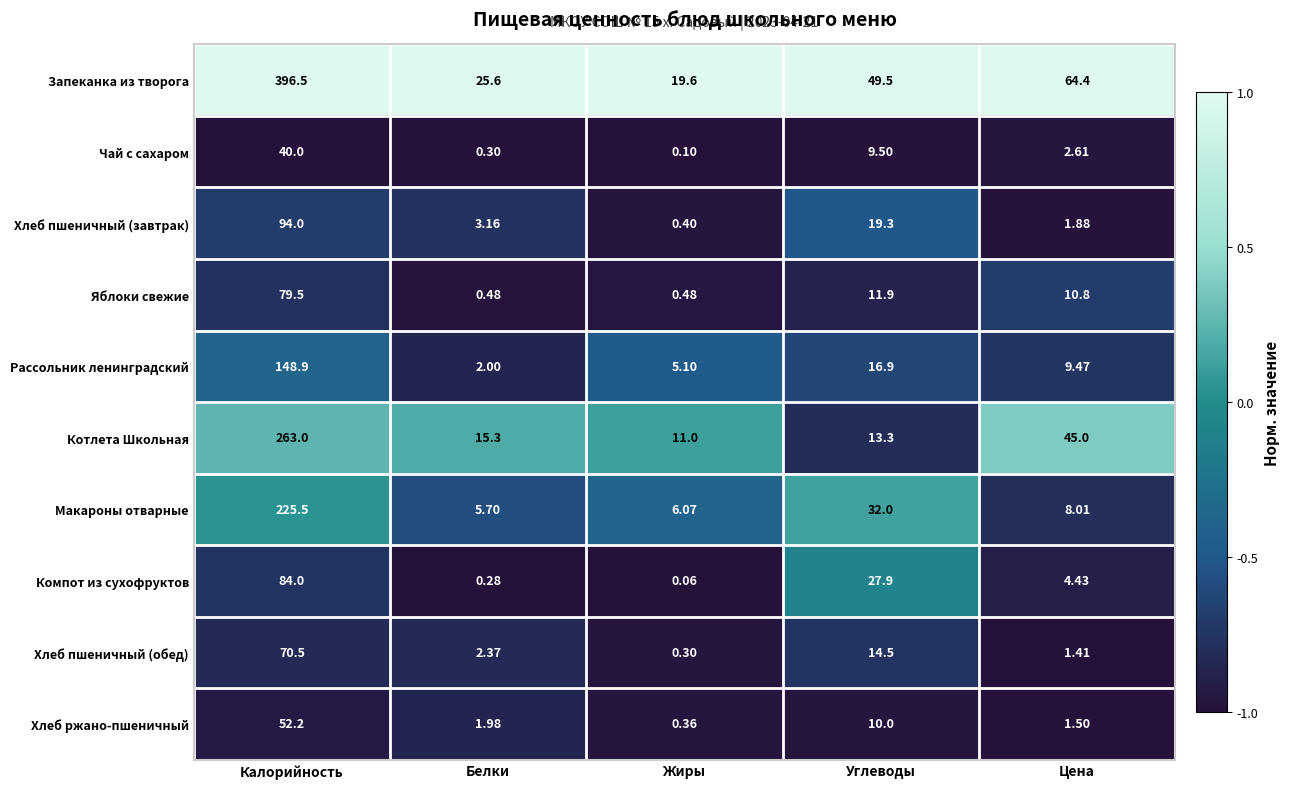

Rank the series at Белки from lowest to highest value.

Компот из сухофруктов, Чай с сахаром, Яблоки свежие, Хлеб ржано-пшеничный, Рассольник ленинградский, Хлеб пшеничный (обед), Хлеб пшеничный (завтрак), Макароны отварные, Котлета Школьная, Запеканка из творога